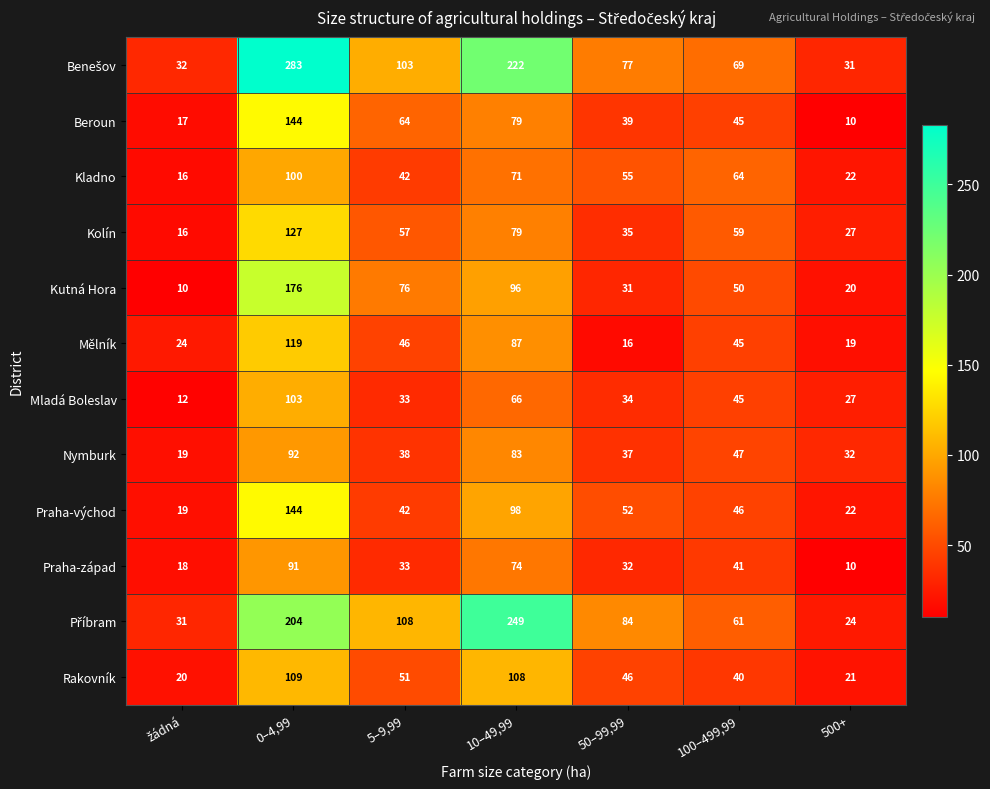

The Mladá Boleslav series shows 142 at 0–4,99. True or false?

False